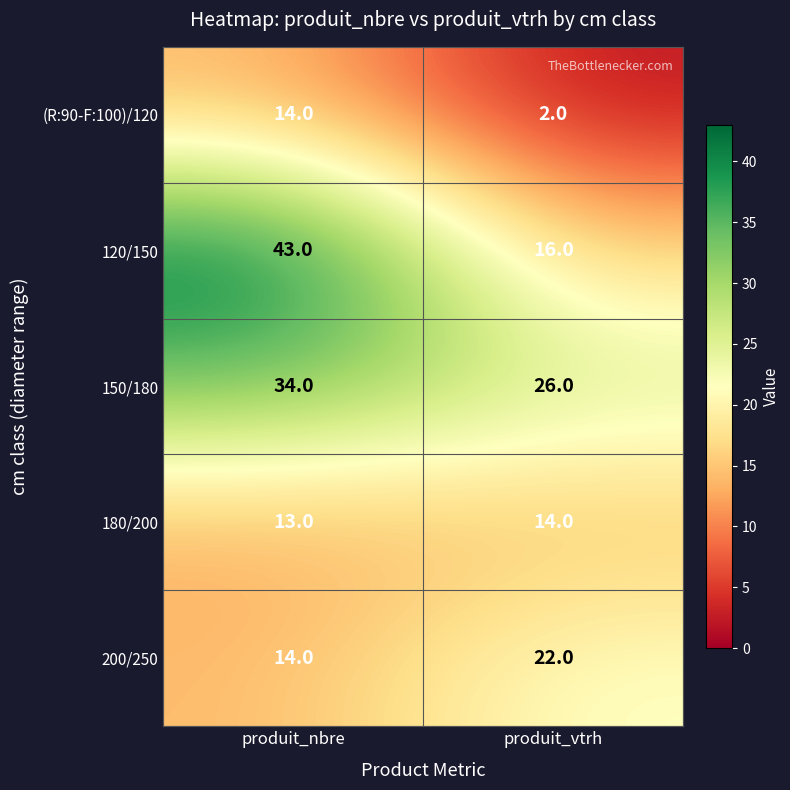

What is the minimum value shown in the chart?

2